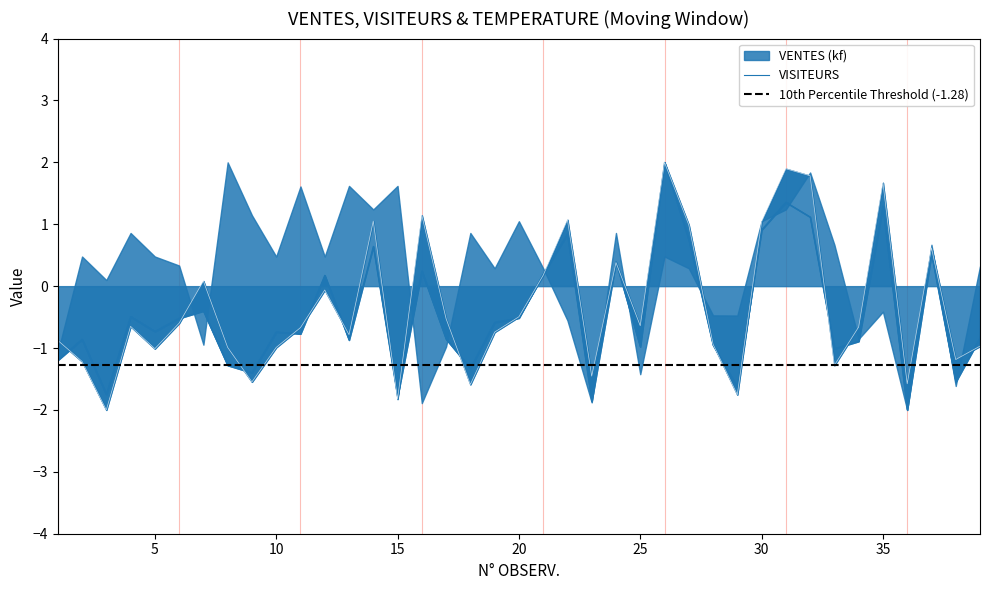

True or false: VENTES (kf) has a value of -1.4 at 9.

True